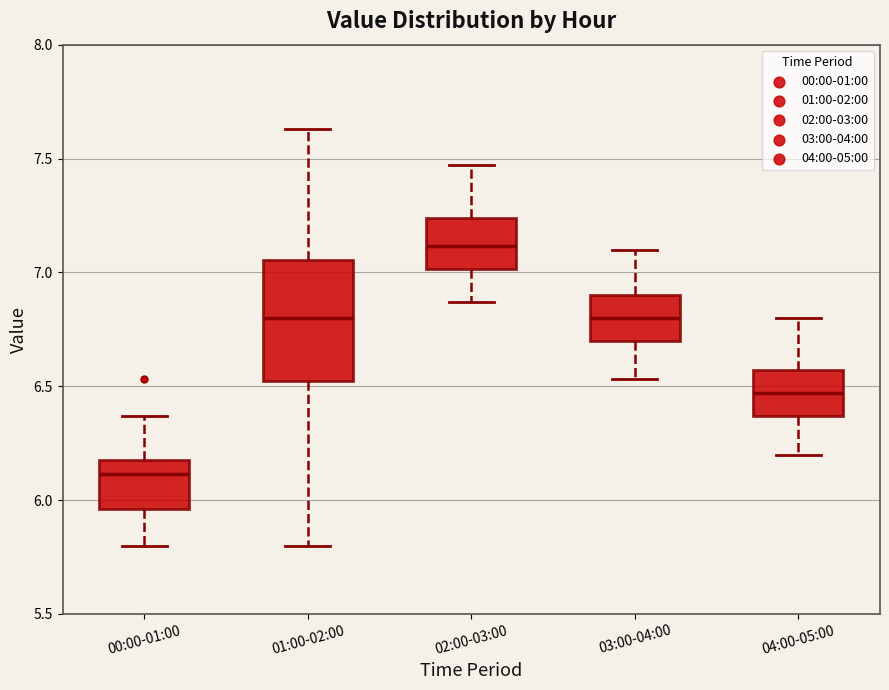

Which box is the tallest, from its lower edge to its upper edge?

01:00-02:00